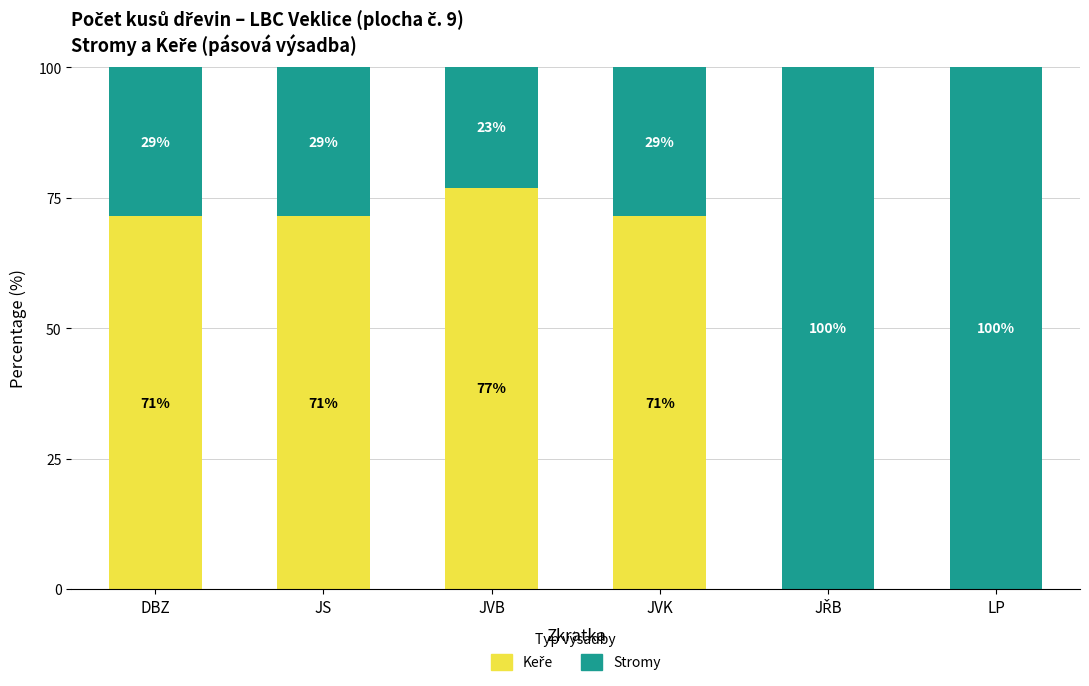

Rank the categories by Keře value from highest to lowest.

JVB, DBZ, JS, JVK, JŘB, LP